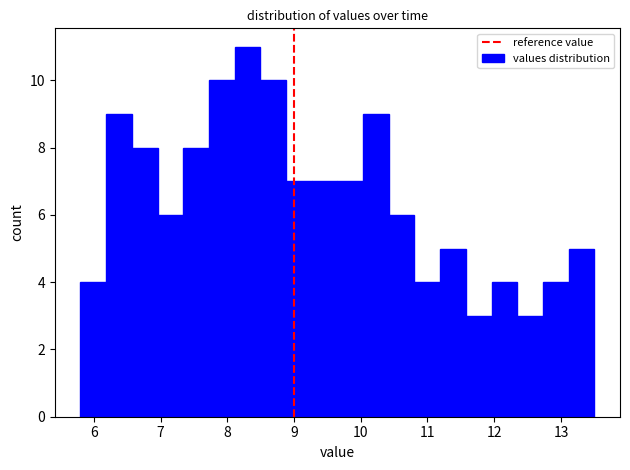

Read against the x-axis, roughly where is the centre of the tallest bar?

8.3